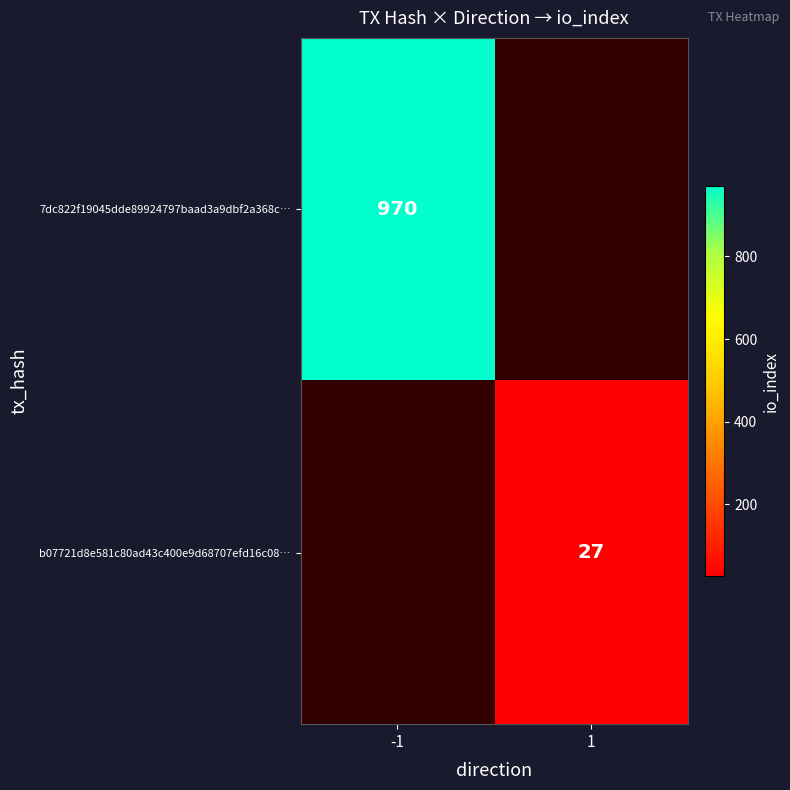

What is the greatest value displayed?

970.0